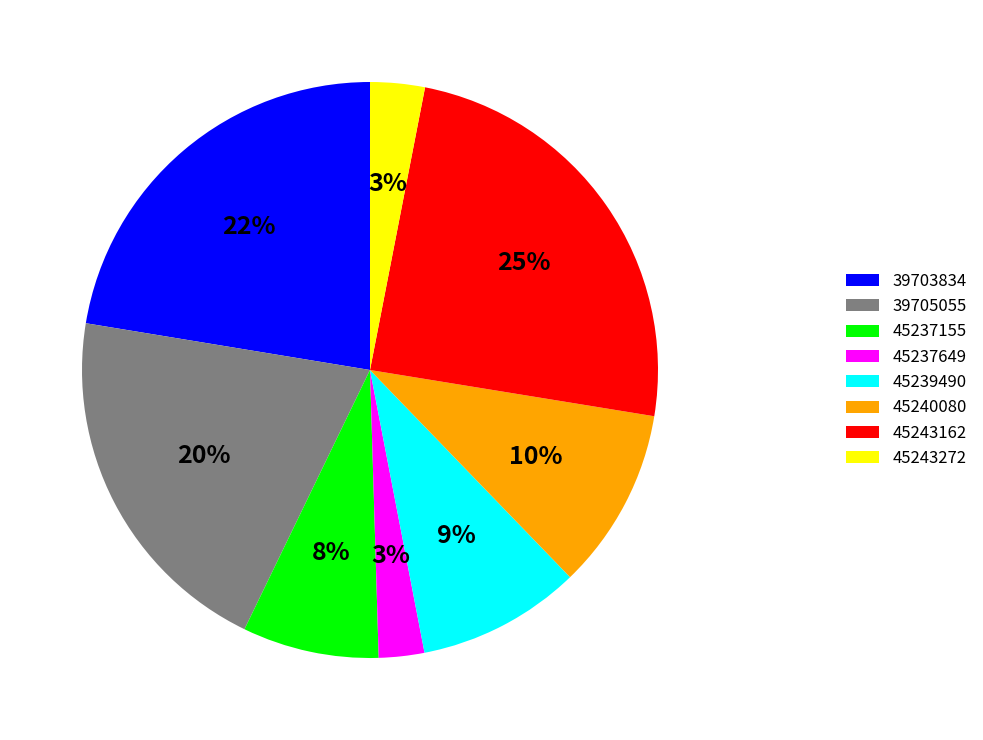

True or false: 45237155 accounts for 19% of the total.

False